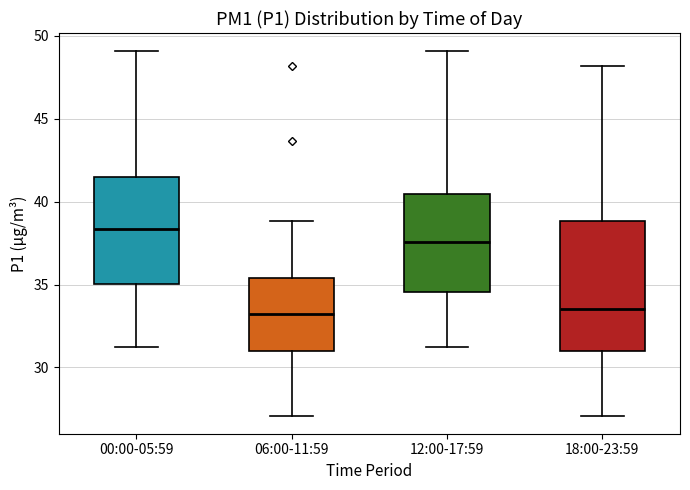

Where is the upper edge of the box for 06:00-11:59 on the y-axis? The values are not printed on the chart, so give them approximately, as read against the axis.

35.5